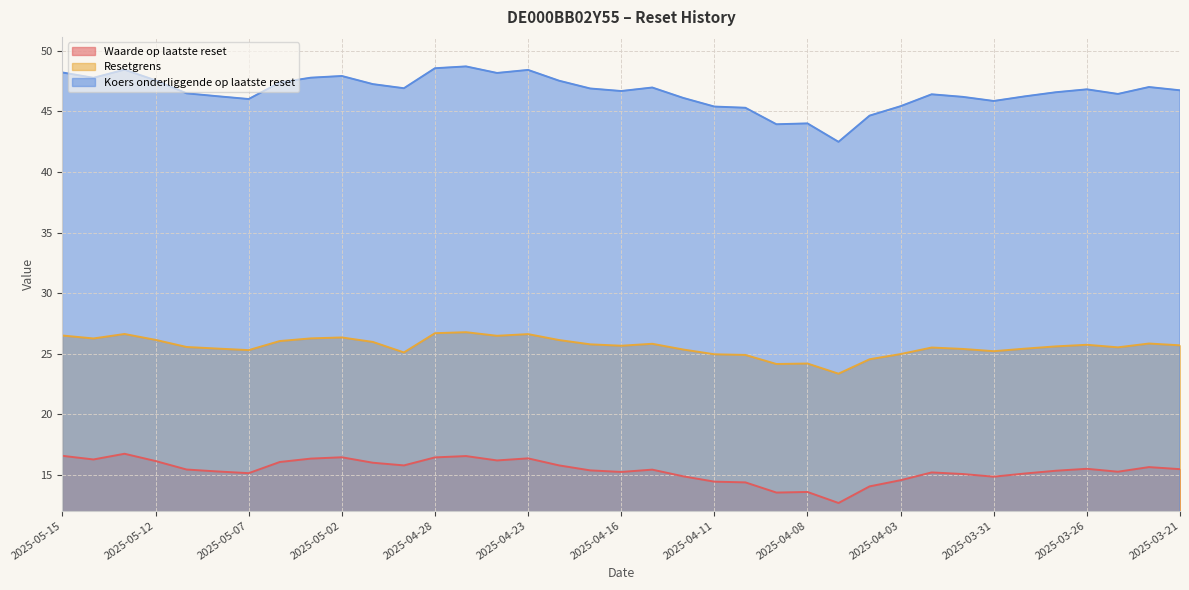

What is the average value of the Resetgrens series?

25.6